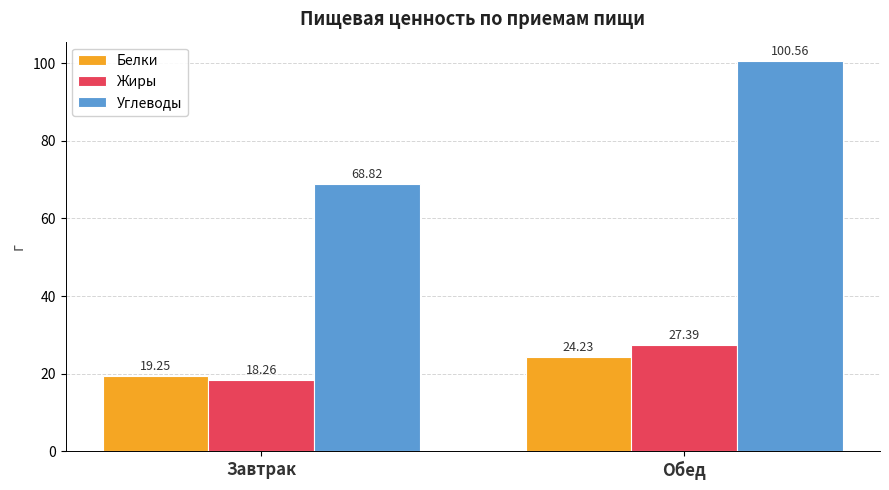

What are all the series names shown in the legend?

Белки, Жиры, Углеводы